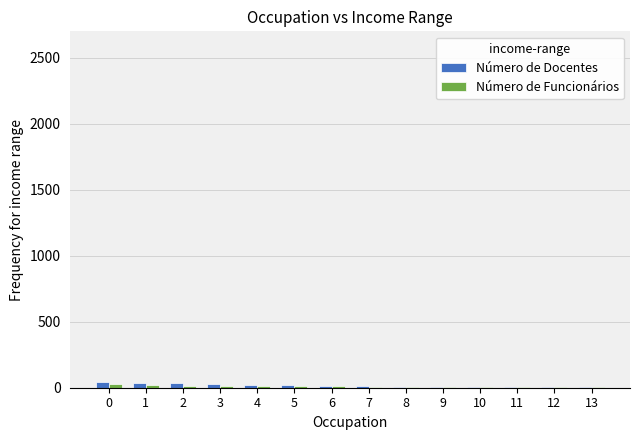

At 10, list the series in order from smallest to largest.

Número de Docentes, Número de Funcionários